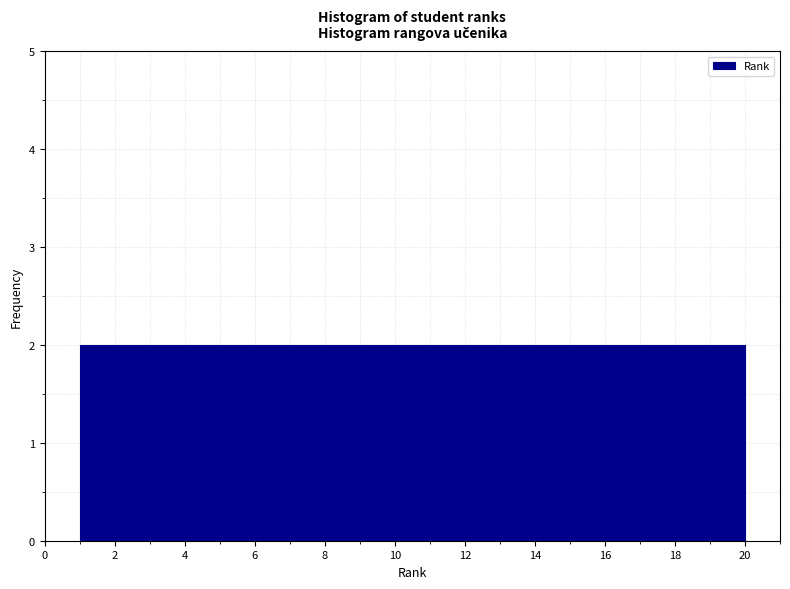

Reading left to right, transcribe this chart: for each bar, give the range it covers on the x-axis and its height. Neither the bar edges nor the heights are printed on the chart, so give them approximately, as read against the axes.

1.0 to 2.9: 2
2.9 to 4.8: 2
4.8 to 6.7: 2
6.7 to 8.6: 2
8.6 to 10.5: 2
10.5 to 12.4: 2
12.4 to 14.3: 2
14.3 to 16.2: 2
16.2 to 18.1: 2
18.1 to 20.0: 2